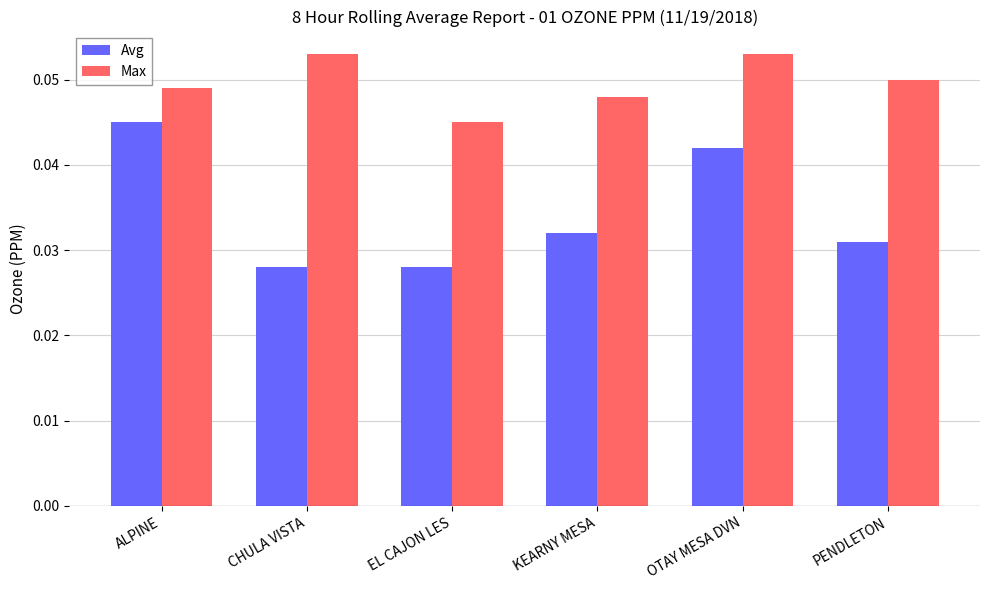

Rank the series by their maximum value, from lowest to highest.

Avg, Max